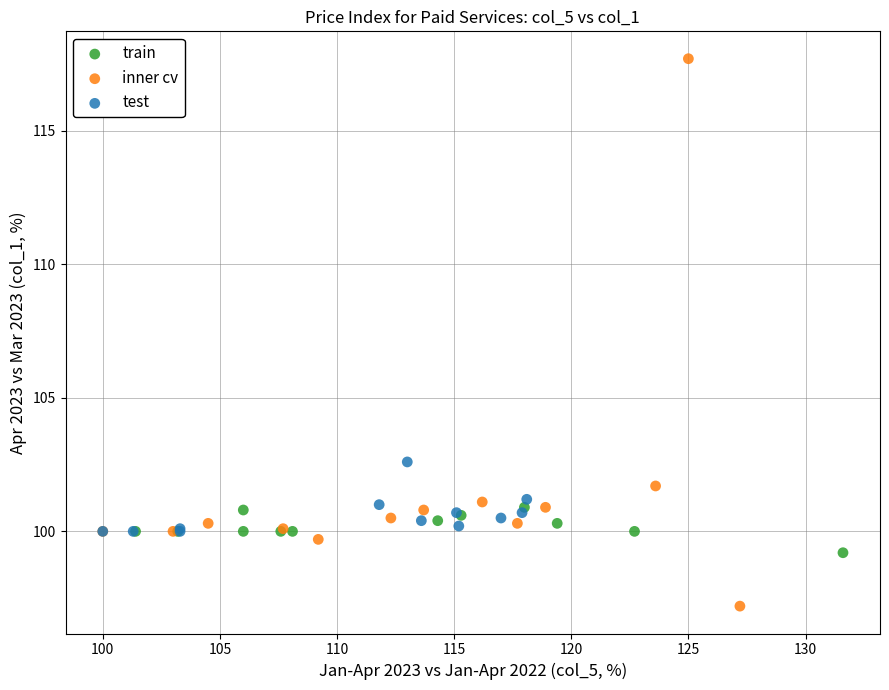

Which series has the widest spread of Y values?

inner cv